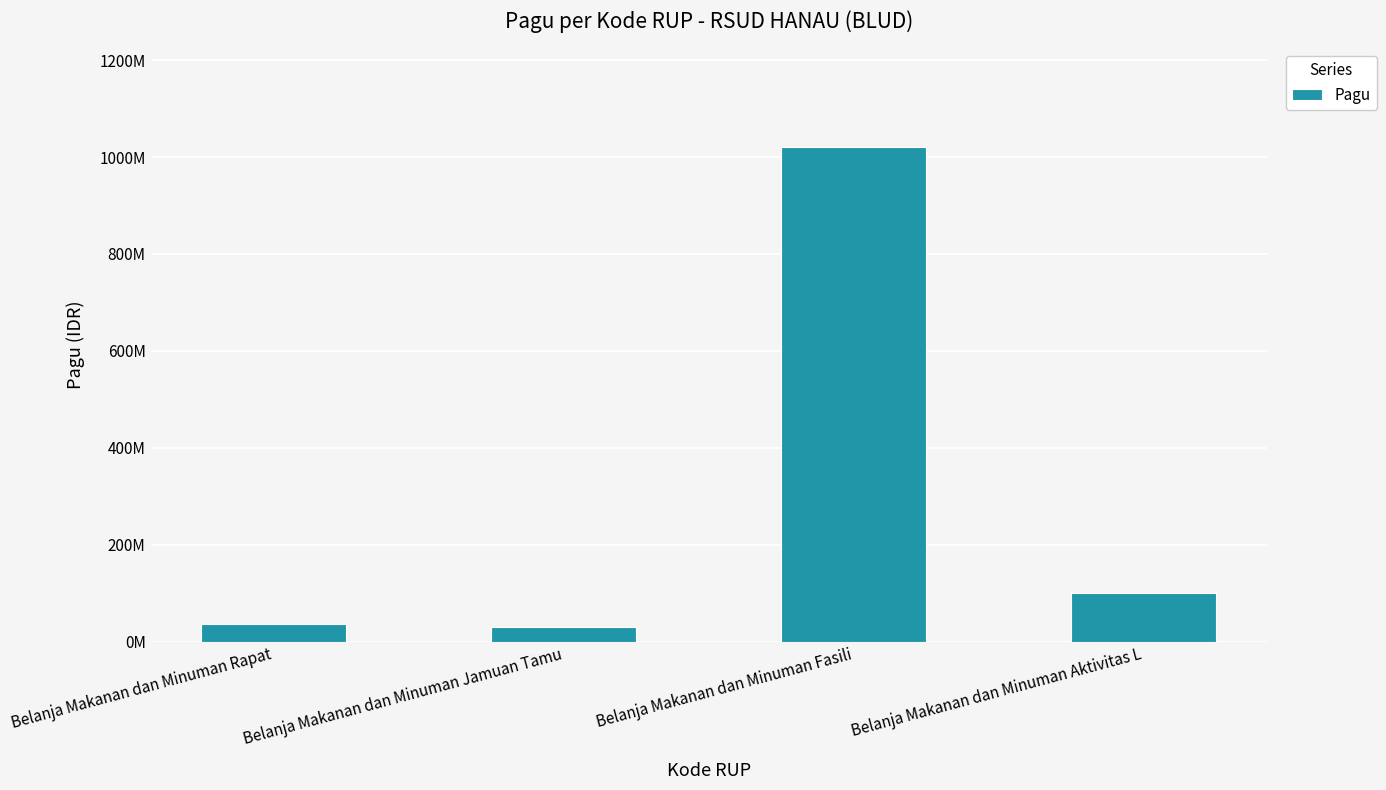

Does the chart contain any negative values?

No